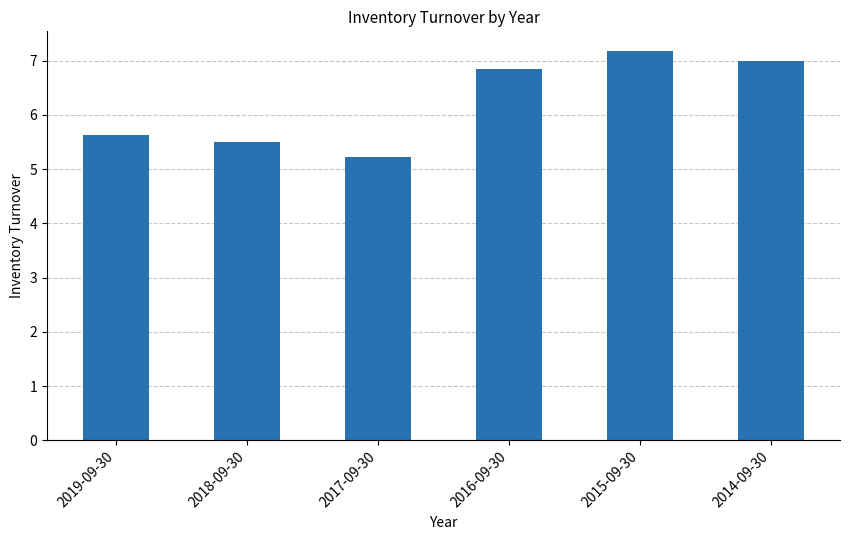

What is the difference between the maximum and second lowest values?

1.7